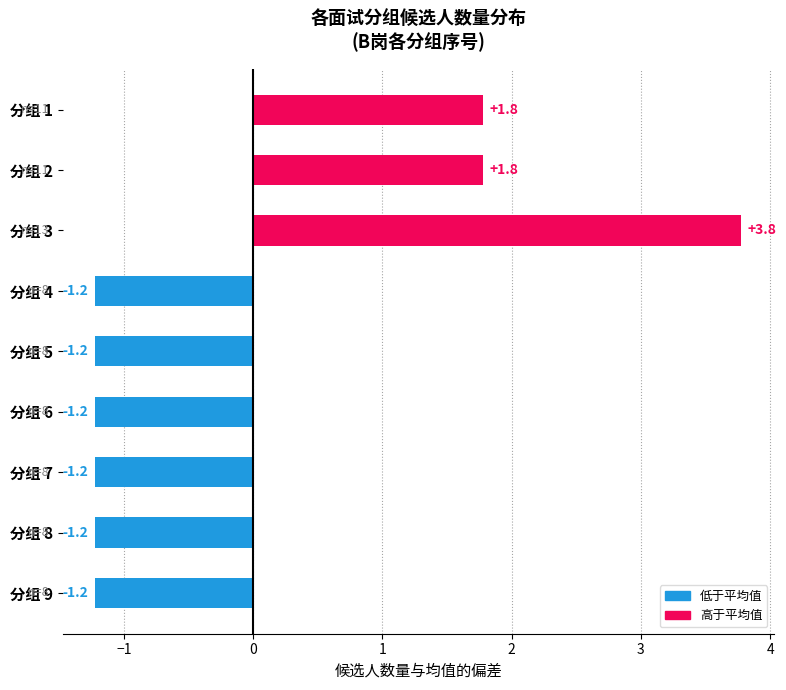

How many negative values are there?

6